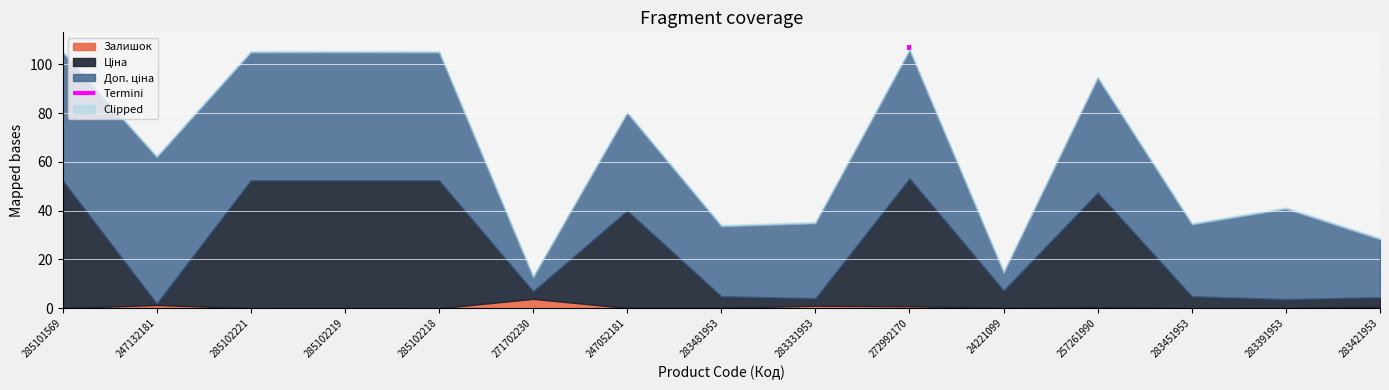

How many data points in Доп. ціна are above 7596?

8